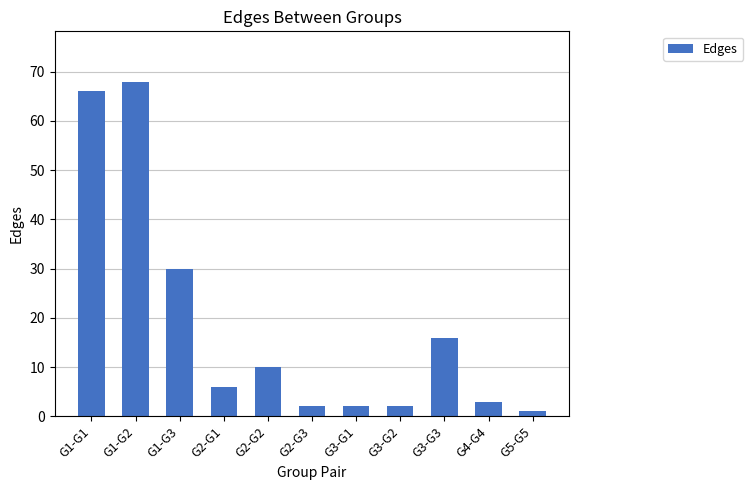

Approximately how many times larger is the value at G2-G2 compared to G2-G1?

1.7